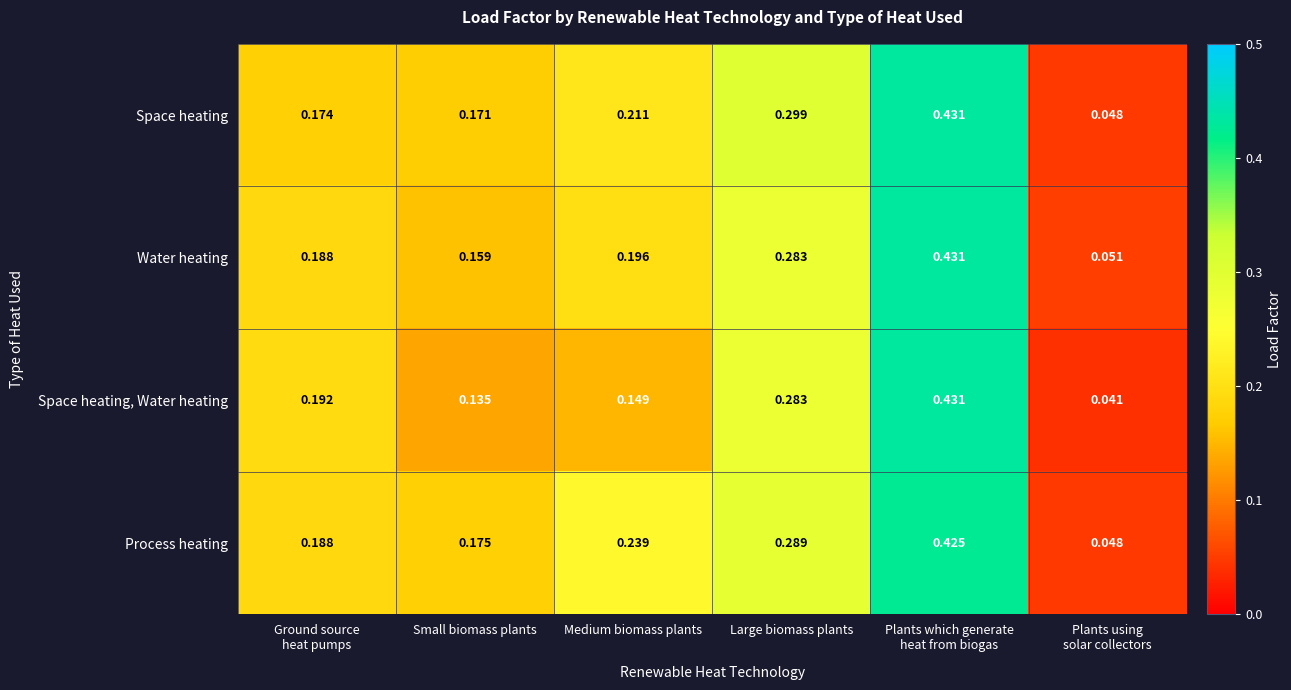

List the series in order of their overall mean, highest first.

Process heating, Space heating, Water heating, Space heating, Water heating